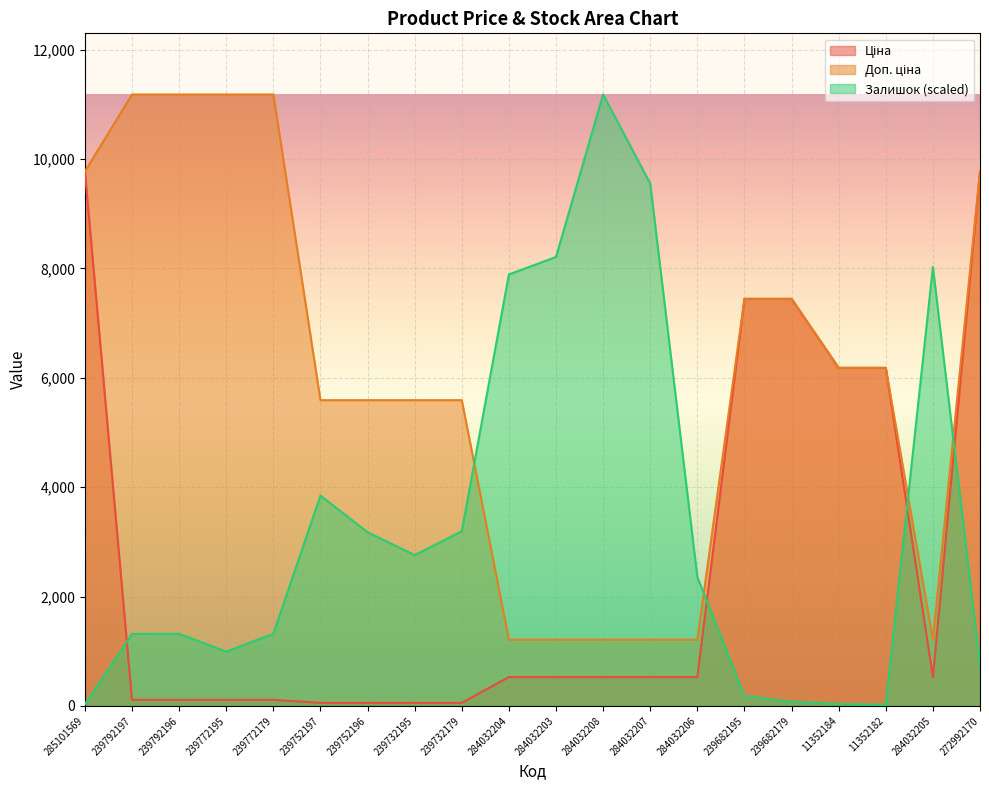

Reading left to right, list all the values displayed in this chart.

Ціна: 9775.5	111.8	111.8	111.8	111.8	55.9	55.9	55.9	55.9	528.2	528.2	528.2	528.2	528.2	7444.6	7444.6	6182.6	6182.6	528.2	9775.5
Доп. ціна: 9775.5	11182.0	11182.0	11182.0	11182.0	5591.0	5591.0	5591.0	5591.0	1210.7	1210.7	1210.7	1210.7	1210.7	7444.6	7444.6	6182.6	6182.6	1210.7	9775.5
Залишок: 31.9	1315.3	1319.8	992.1	1319.8	3845.7	3176.7	2758.0	3194.9	7891.6	8210.1	11182.0	9552.7	2357.5	182.0	77.4	36.4	22.8	8028.1	750.9